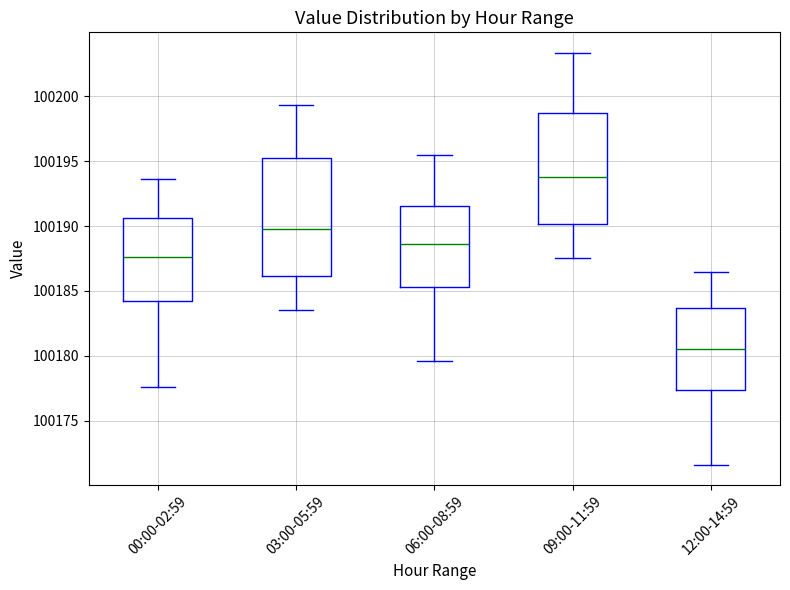

Which box's median line is the highest?

09:00-11:59